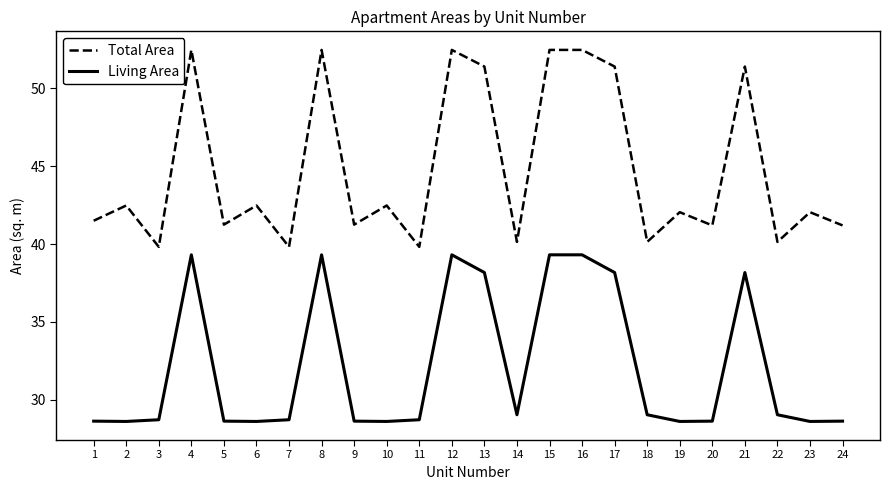

The value of Living Area at 9 is 42.5. True or false?

False